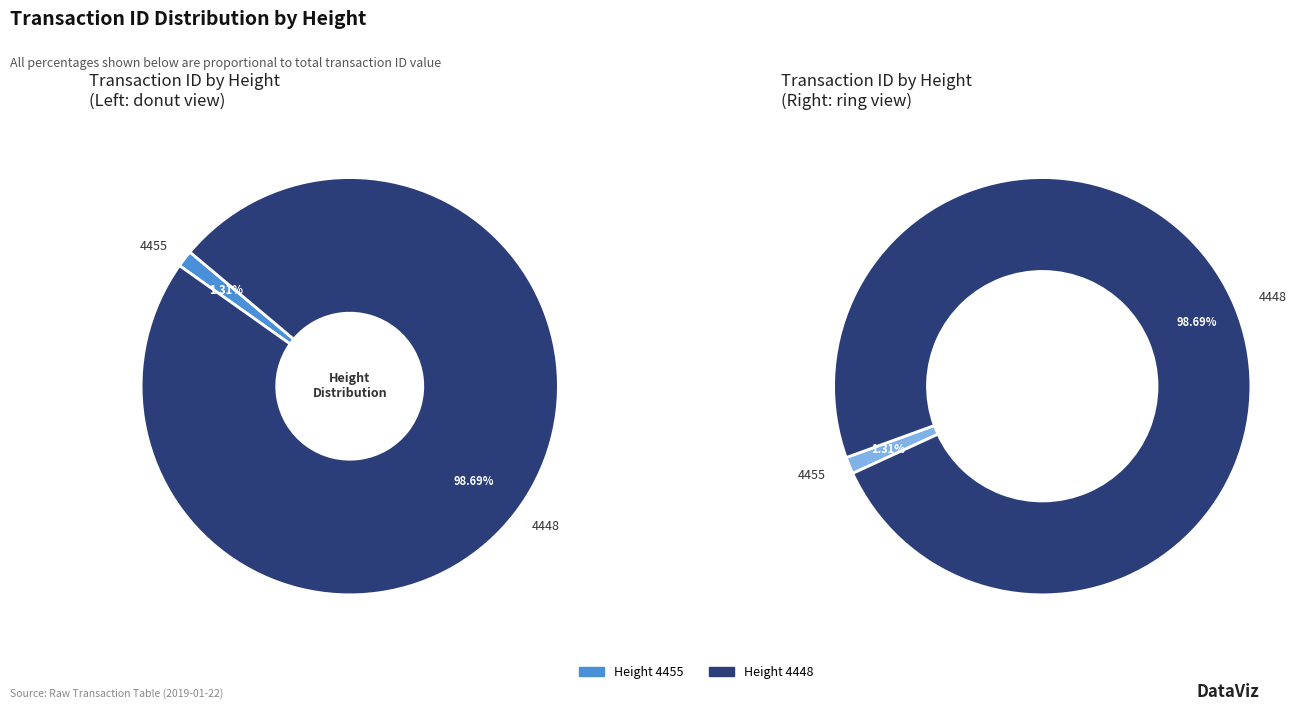

To the nearest percent, what is the difference between the largest and smallest slice percentages?

97%